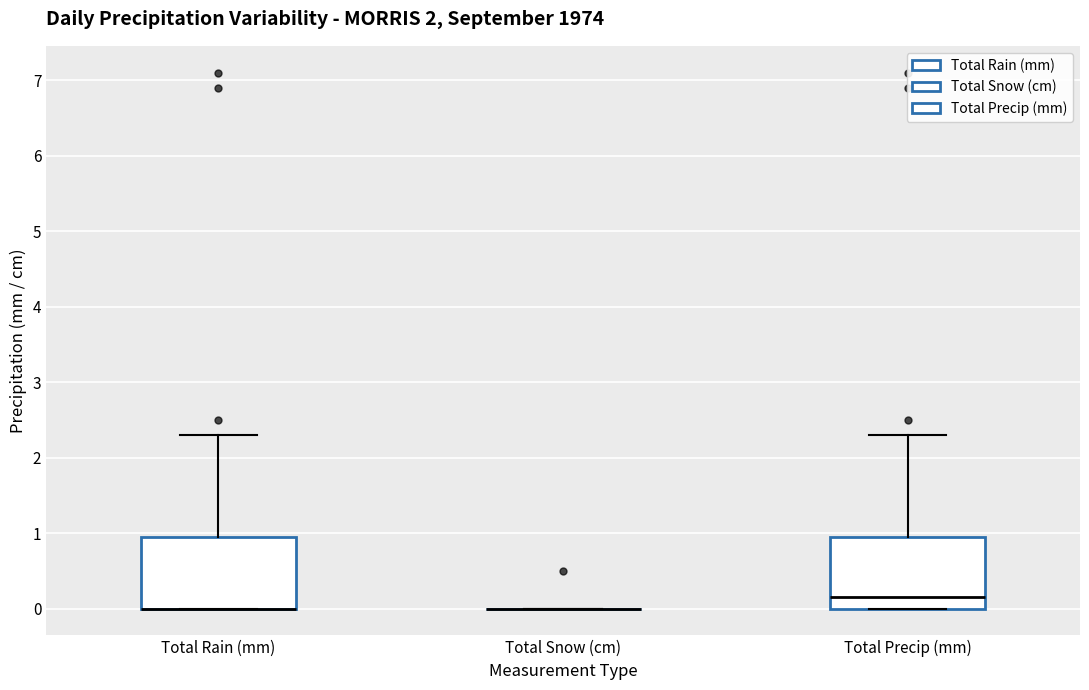

Reading left to right, read every box against the y-axis: the position of its median line, the range the box covers, and the ends of its whiskers. The values are not printed on the chart, so give them approximately, as read against the axis.

Total Rain (mm): median 0.0 (drawn on the box's lower edge), box 0.0 to 1.0, whiskers 0.0 to 2.3
Total Snow (cm): box collapsed to a line at 0.0, whiskers 0.0 to 0.0
Total Precip (mm): median 0.2, box 0.0 to 1.0, whiskers 0.0 to 2.3